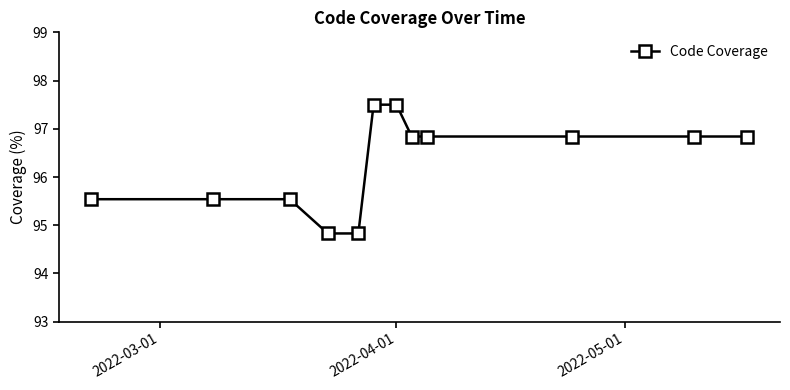

What is the average value?

96.3